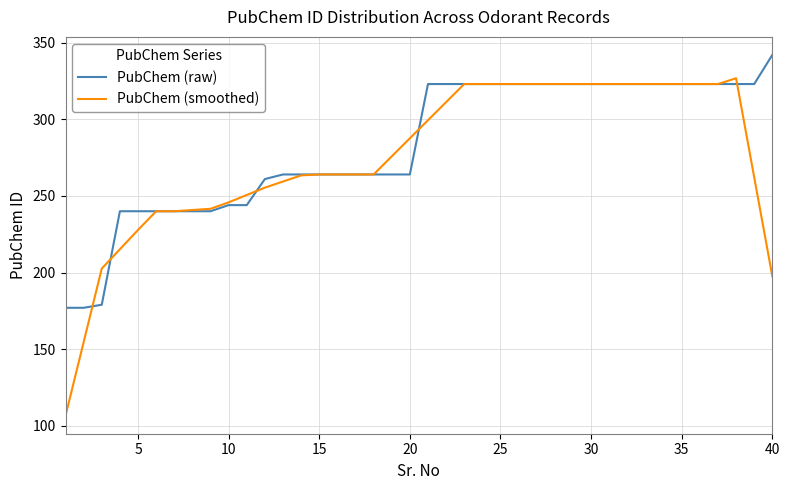

Which series has the largest range (max minus min)?

PubChem (smoothed)